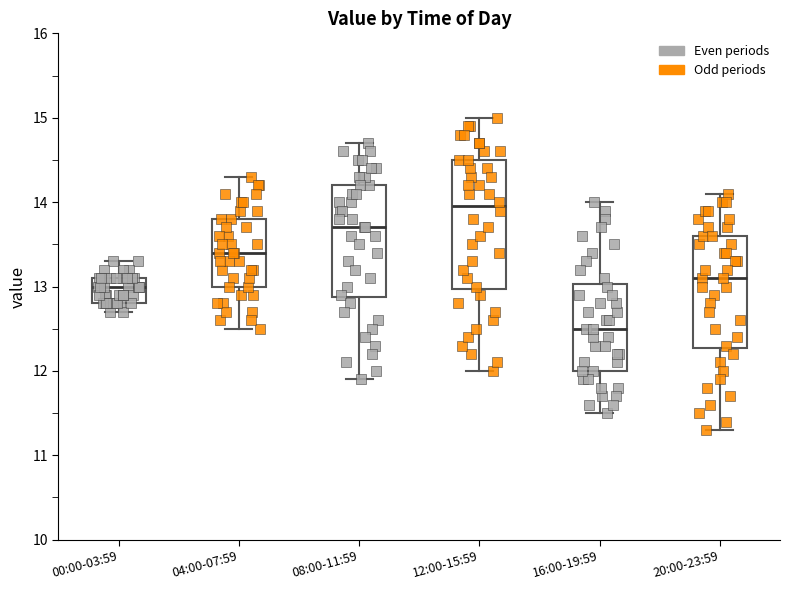

Reading left to right, read every box against the y-axis: the position of its median line, the range the box covers, and the ends of its whiskers. The values are not printed on the chart, so give them approximately, as read against the axis.

00:00-03:59: median 13.0, box 12.8 to 13.1, whiskers 12.7 to 13.3
04:00-07:59: median 13.4, box 13.0 to 13.8, whiskers 12.5 to 14.3
08:00-11:59: median 13.7, box 12.9 to 14.2, whiskers 11.9 to 14.7
12:00-15:59: median 14.0, box 13.0 to 14.5, whiskers 12.0 to 15.0
16:00-19:59: median 12.5, box 12.0 to 13.0, whiskers 11.5 to 14.0
20:00-23:59: median 13.1, box 12.3 to 13.6, whiskers 11.3 to 14.1